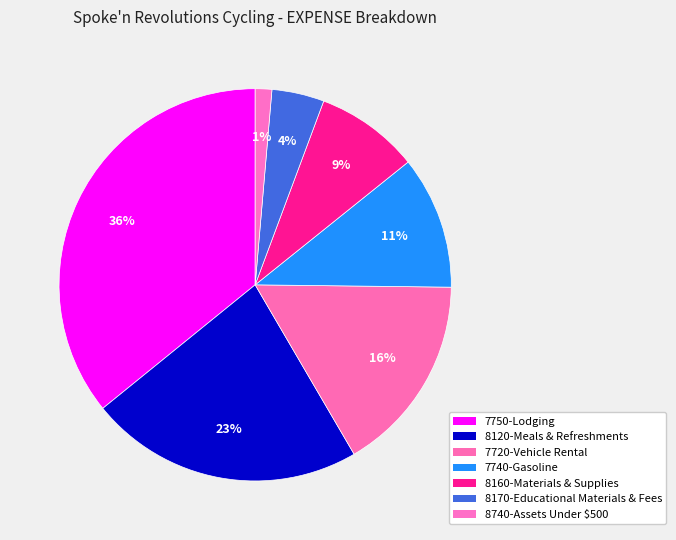

Count the number of slices in the pie.

7